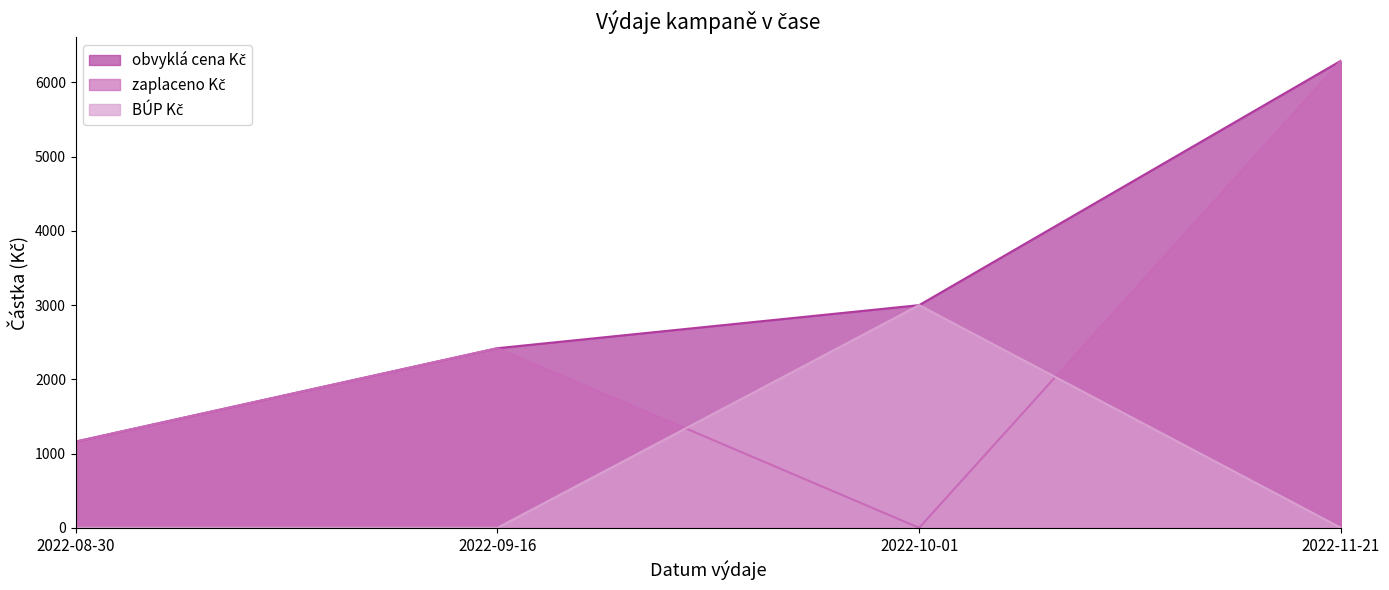

What is the difference between the maximum and second lowest values in the obvyklá cena Kč series?

3872.0